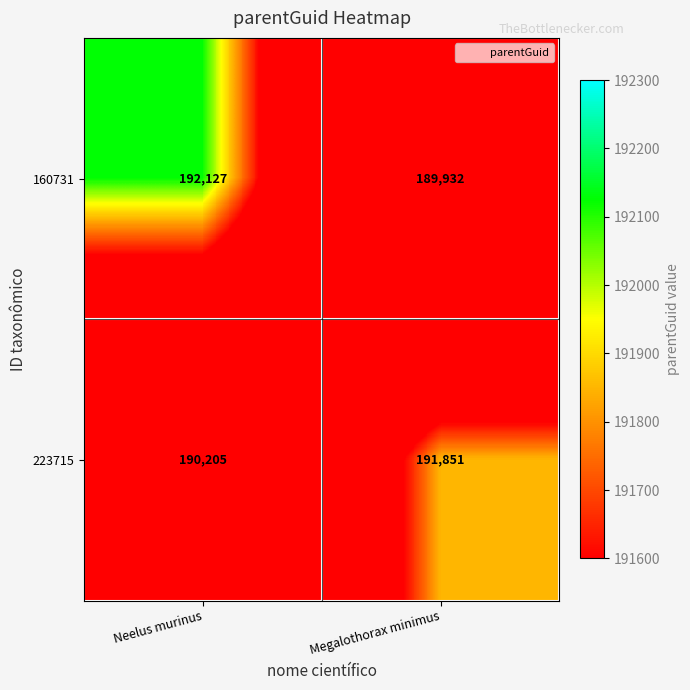

What value does the 160731 series have at Megalothorax minimus?

189932.5